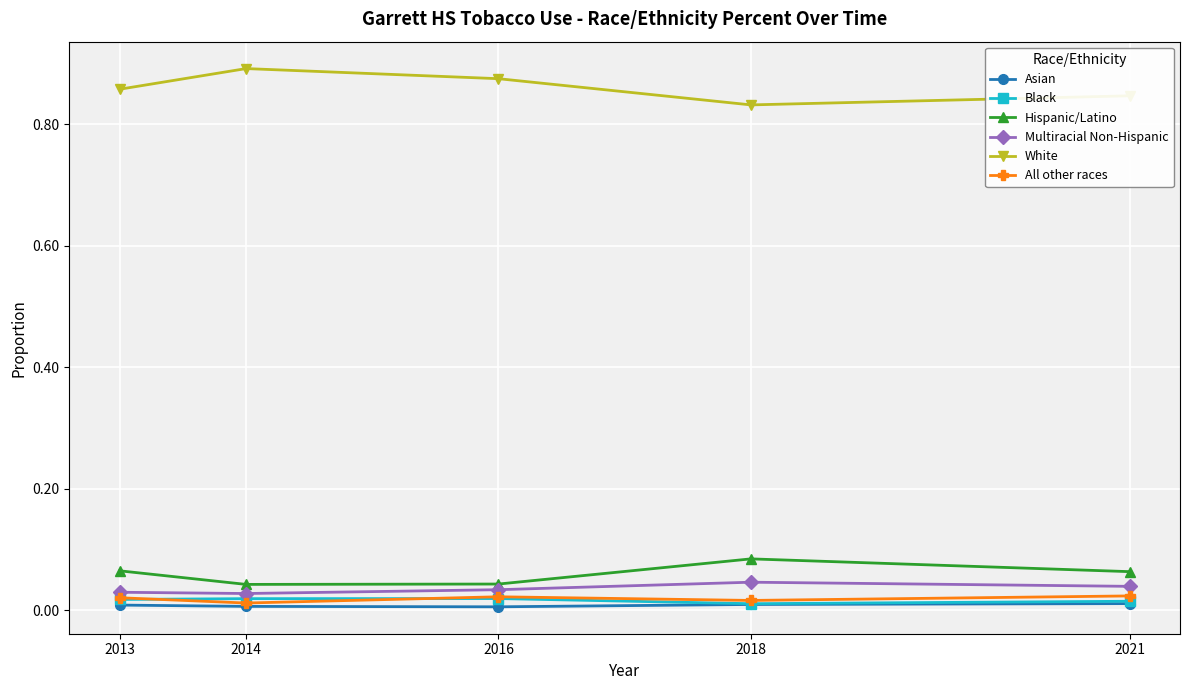

How many lines are shown in the chart?

6